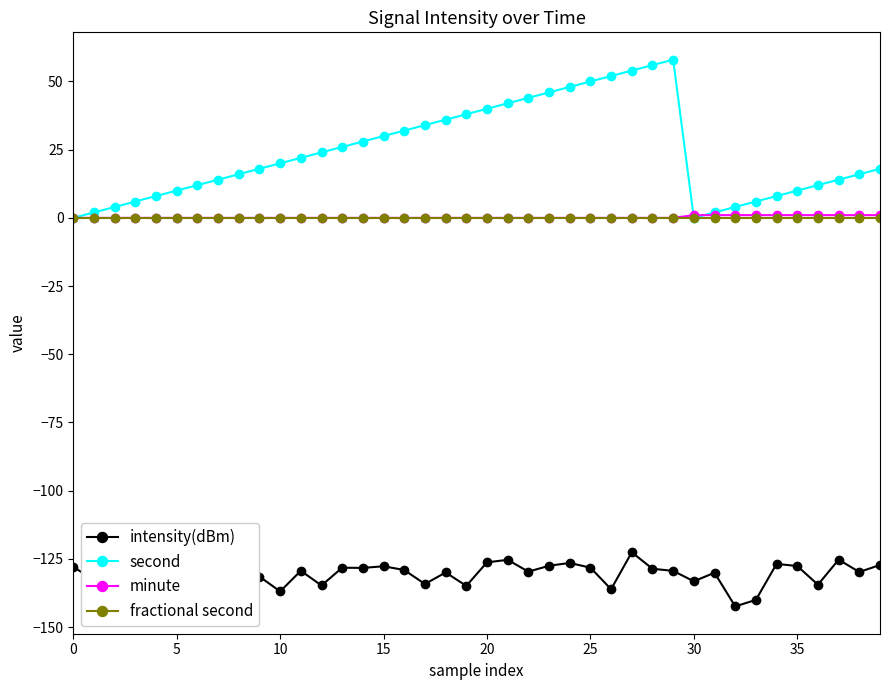

What is the sum of all minute values?

10.0